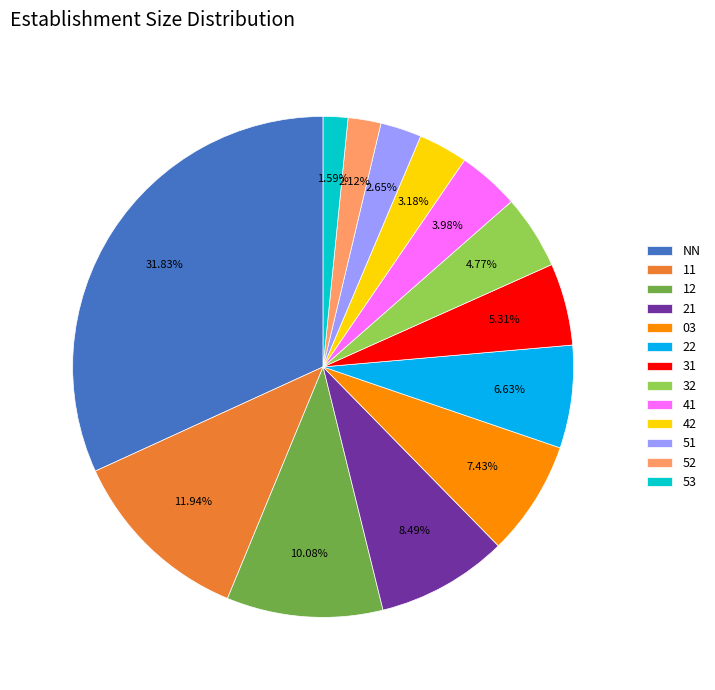

Is 11 the majority of the pie?

No